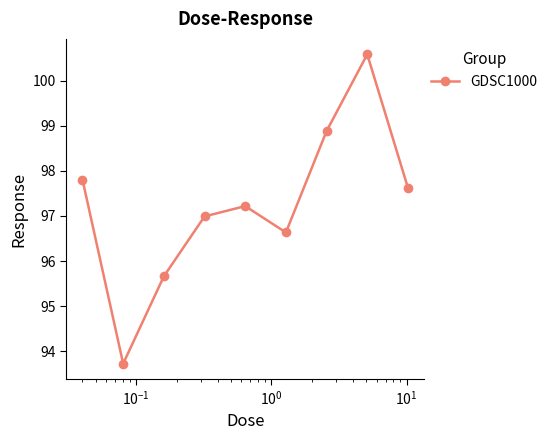

How many interior local valleys (lower than both neighbors) does the data have?

2